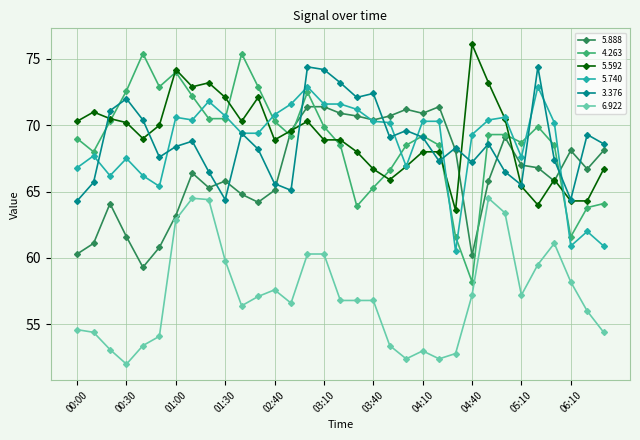

Which series has the widest spread of values?

4.263